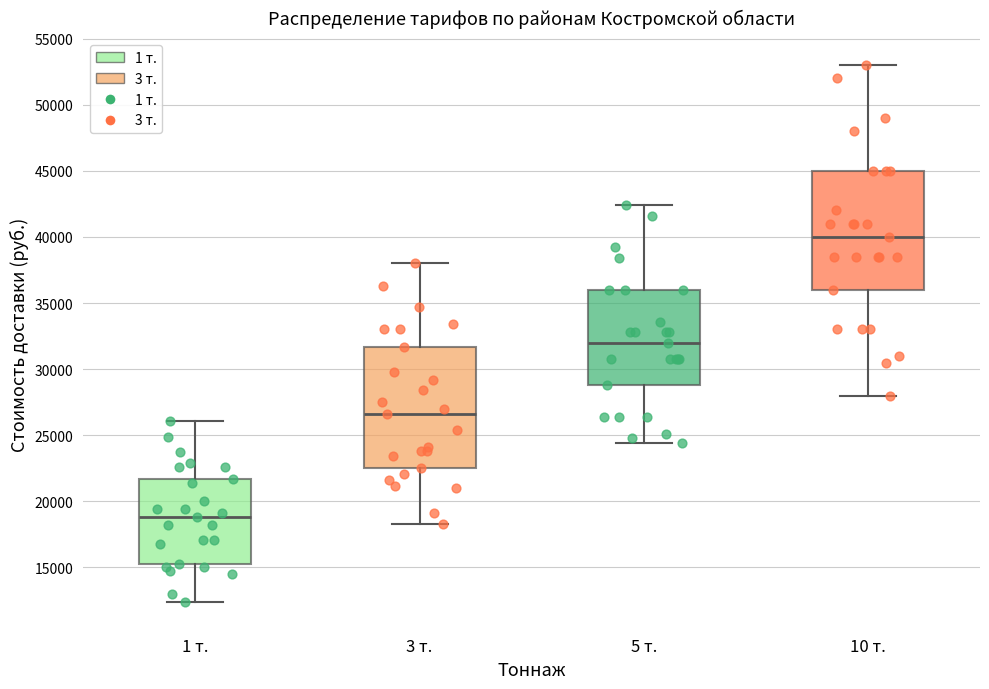

Where is the lower edge of the box for 3 т. on the y-axis? The values are not printed on the chart, so give them approximately, as read against the axis.

22500